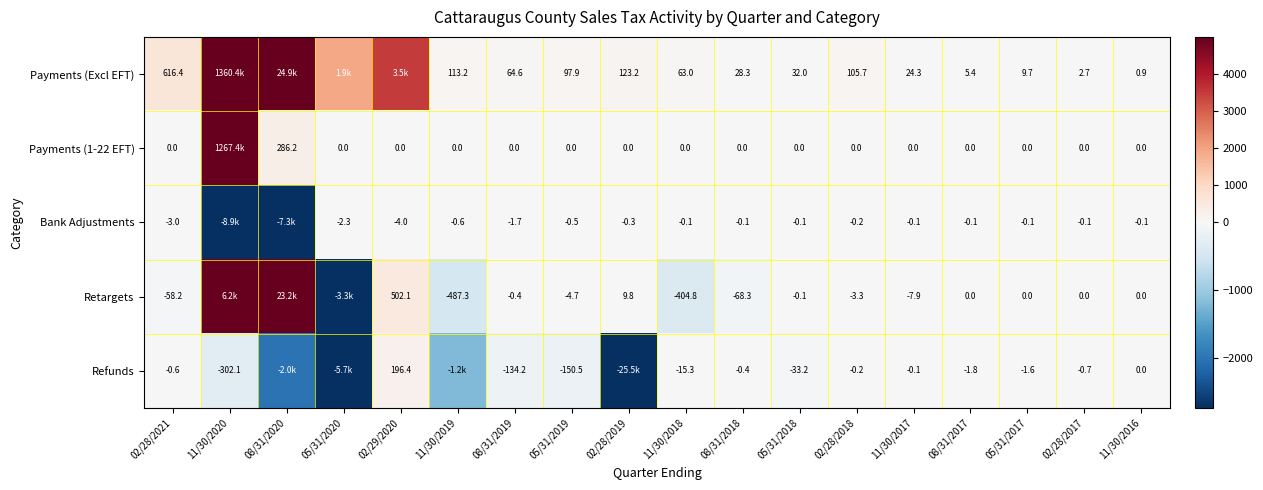

List the labels in order of Retargets value, largest first.

08/31/2020, 11/30/2020, 02/29/2020, 02/28/2019, 08/31/2017, 05/31/2017, 02/28/2017, 11/30/2016, 05/31/2018, 08/31/2019, 02/28/2018, 05/31/2019, 11/30/2017, 02/28/2021, 08/31/2018, 11/30/2018, 11/30/2019, 05/31/2020